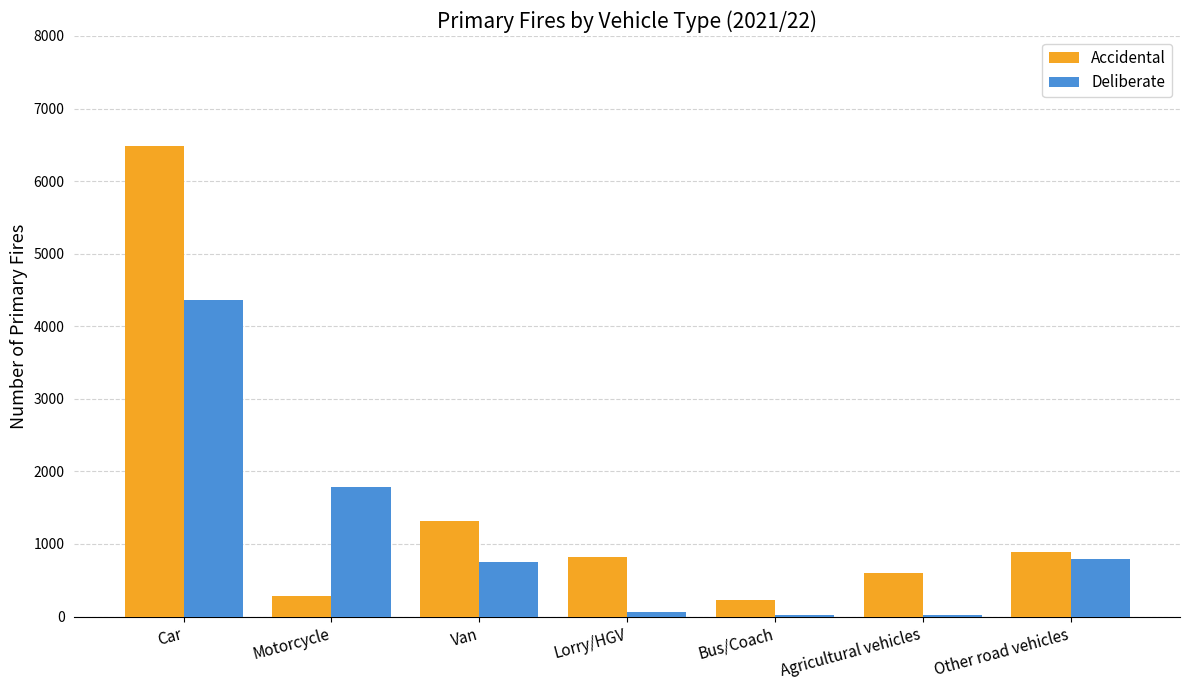

Are the bars grouped side by side (vs. stacked)?

Yes